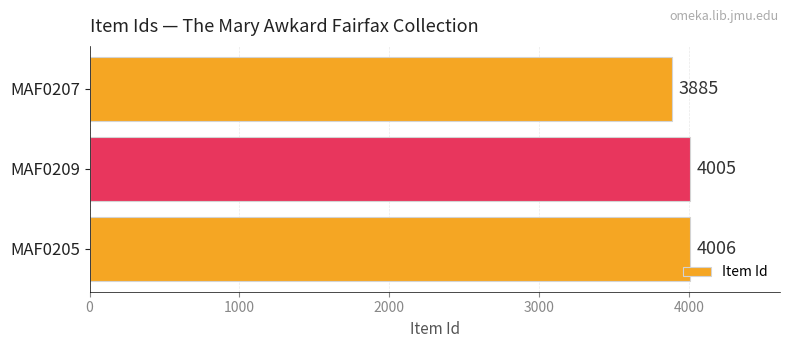

Which has a higher value, MAF0209 or MAF0207?

MAF0209